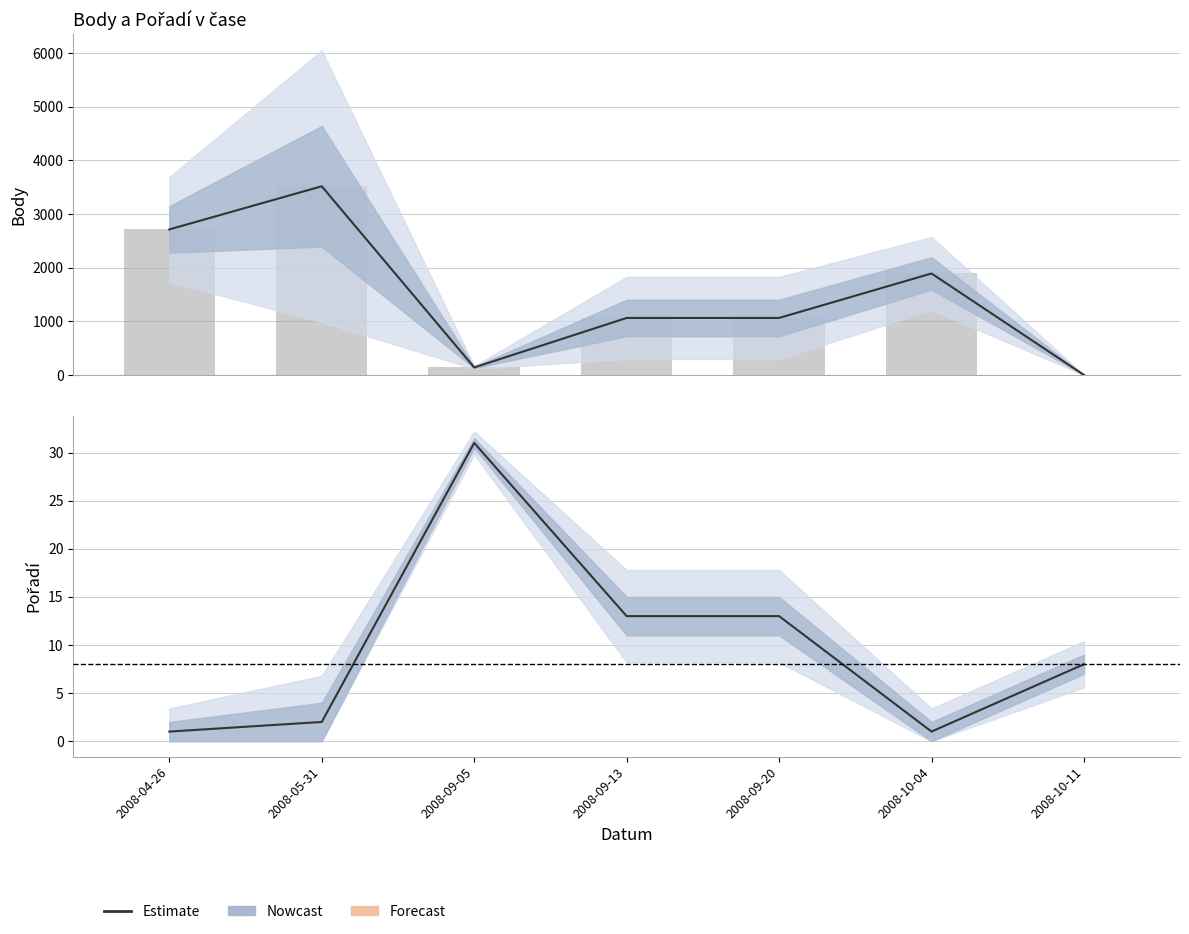

What is the sum of the Body (bars) values at 2008-09-13 and 2008-05-31?

4580